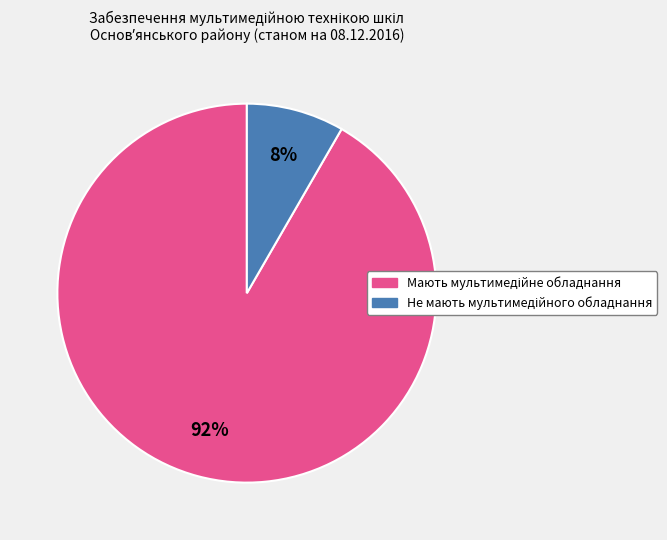

To the nearest percent, what is the average slice percentage?

50%